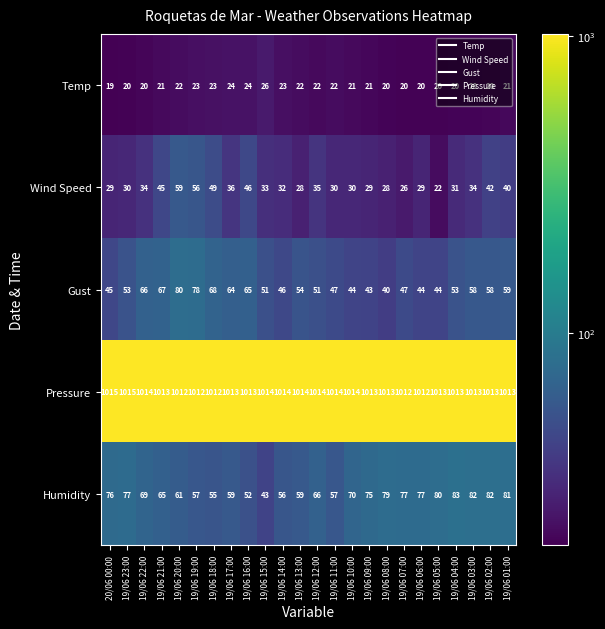

What is the difference between the maximum and minimum values in the Wind Speed series?

37